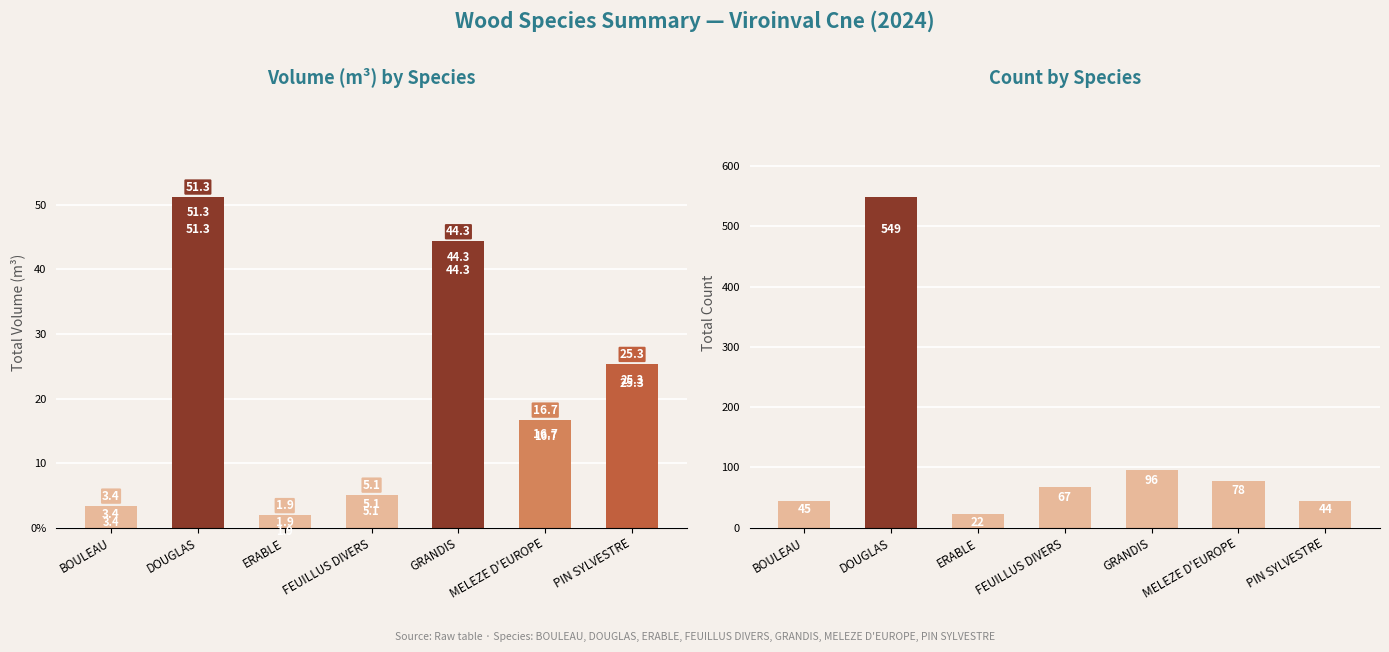

What position from the left is DOUGLAS?

2